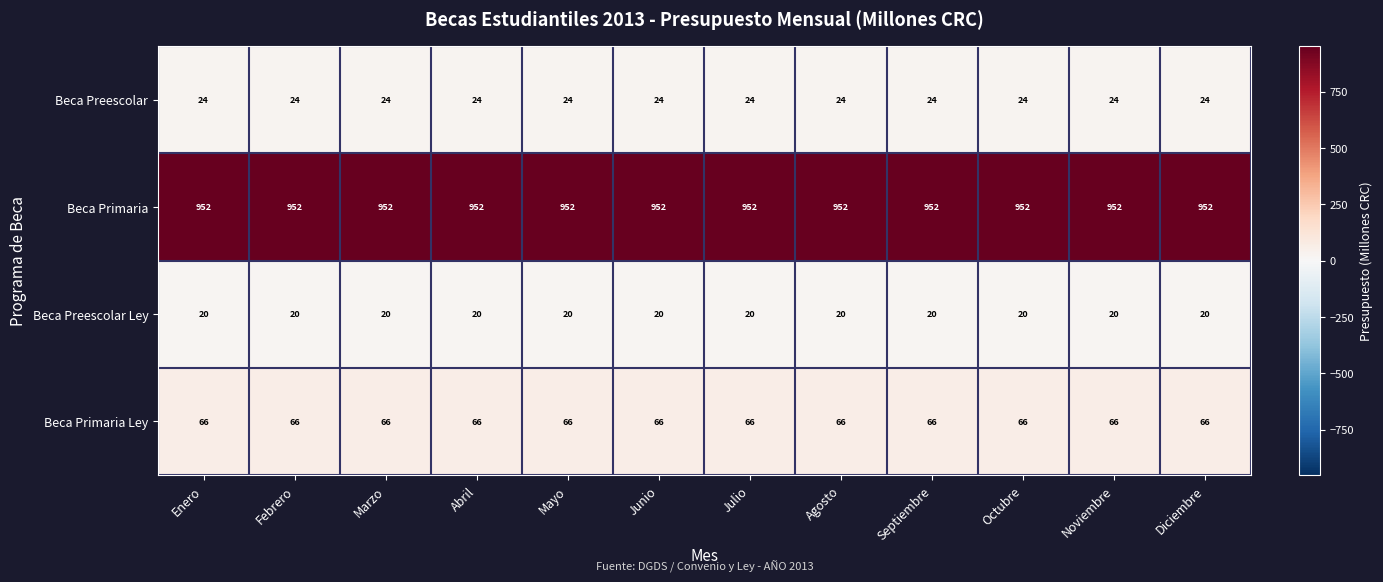

Rank the series at Junio from lowest to highest value.

Beca Preescolar Ley, Beca Preescolar, Beca Primaria Ley, Beca Primaria